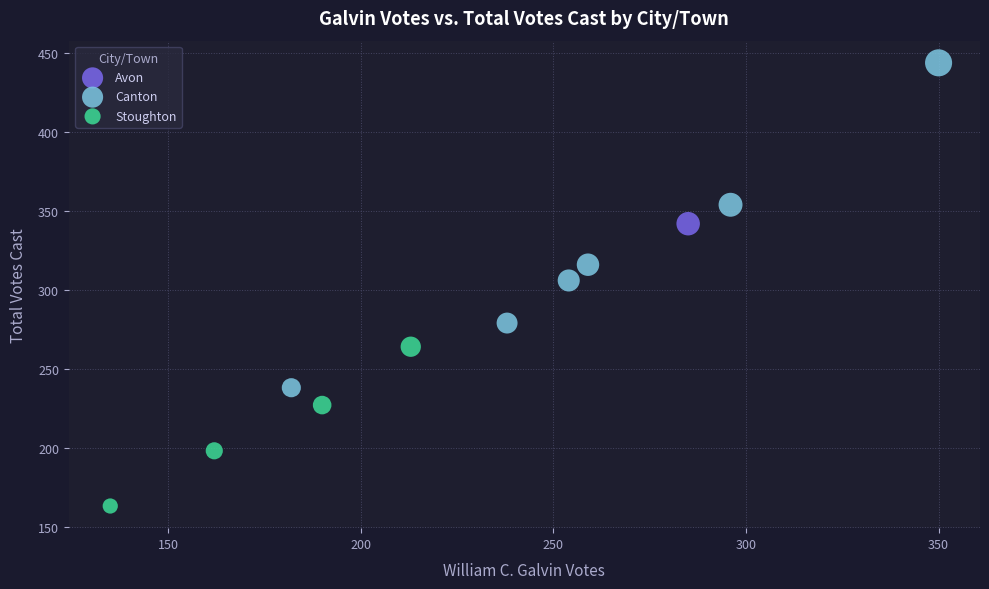

What are all the series names shown in the legend?

Avon, Canton, Stoughton